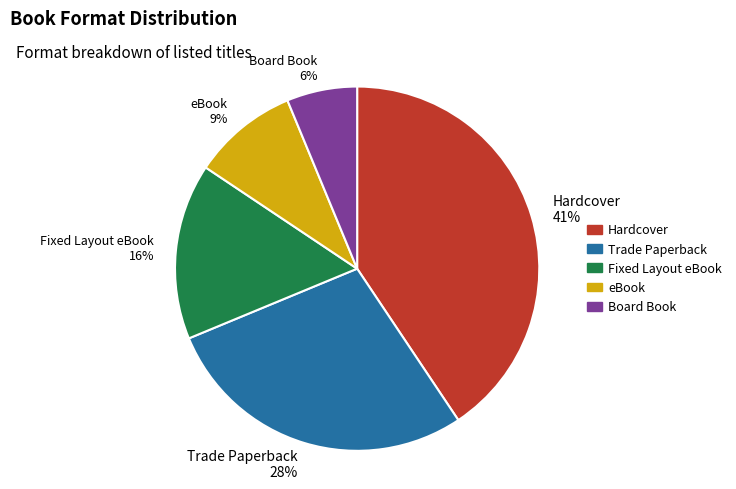

Is there a majority slice in this chart?

No